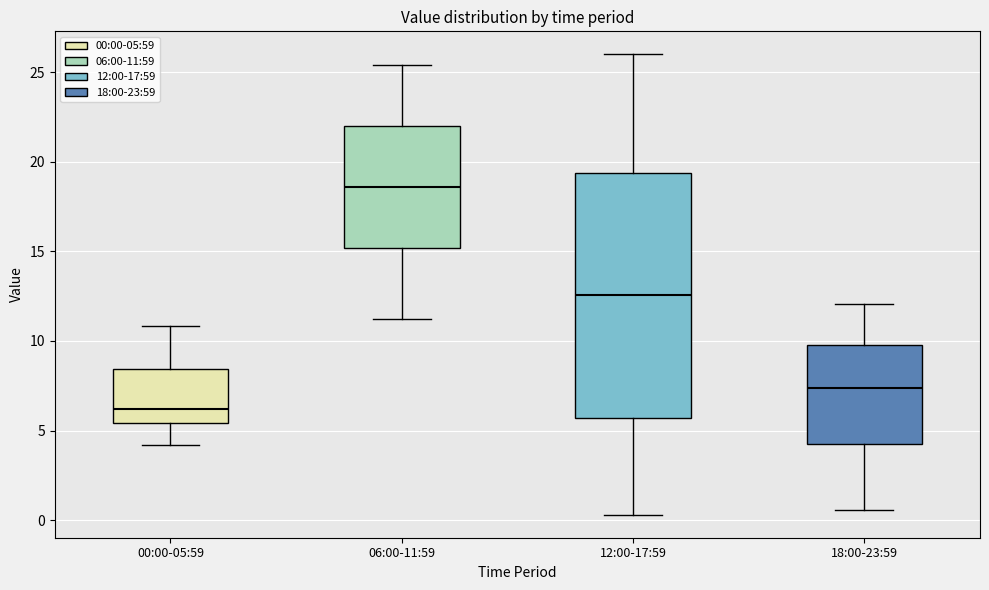

Where does the upper whisker of the box for 06:00-11:59 end on the y-axis? The values are not printed on the chart, so give them approximately, as read against the axis.

25.5